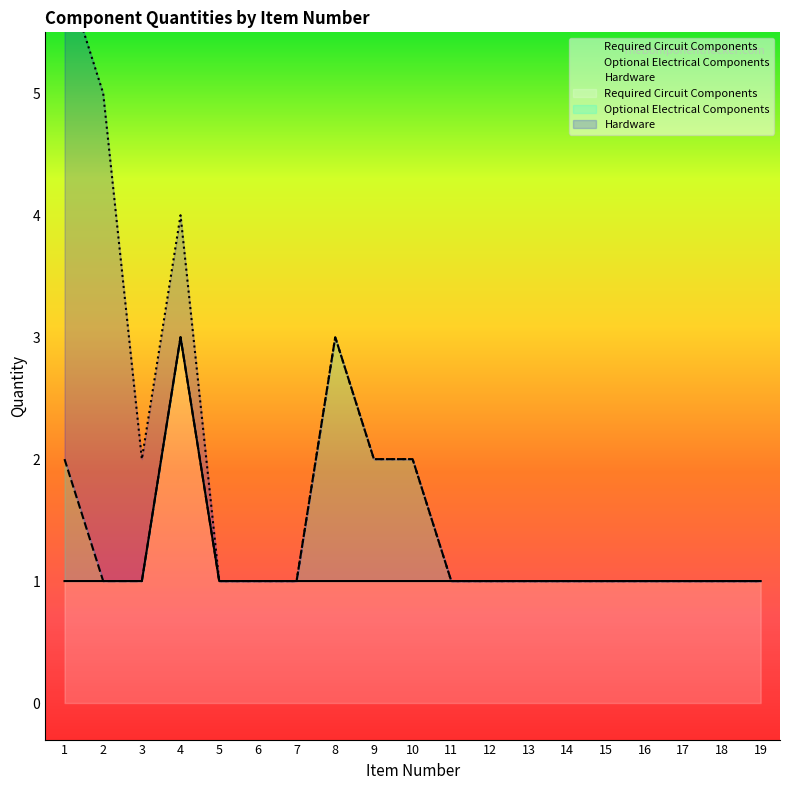

Between 8 and 17, which series saw the biggest shift?

Optional Electrical Components